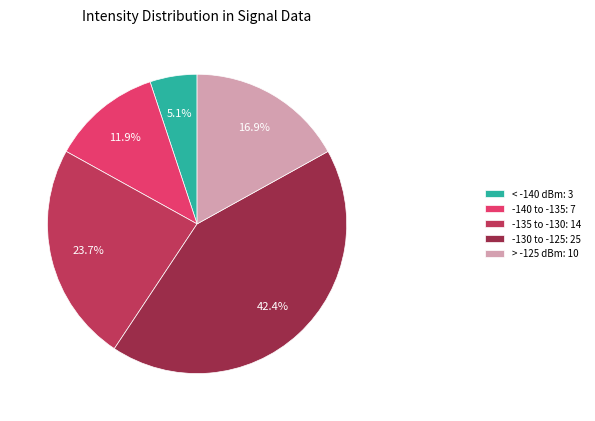

Which has a higher value, -140 to -135: 7 or < -140 dBm: 3?

-140 to -135: 7